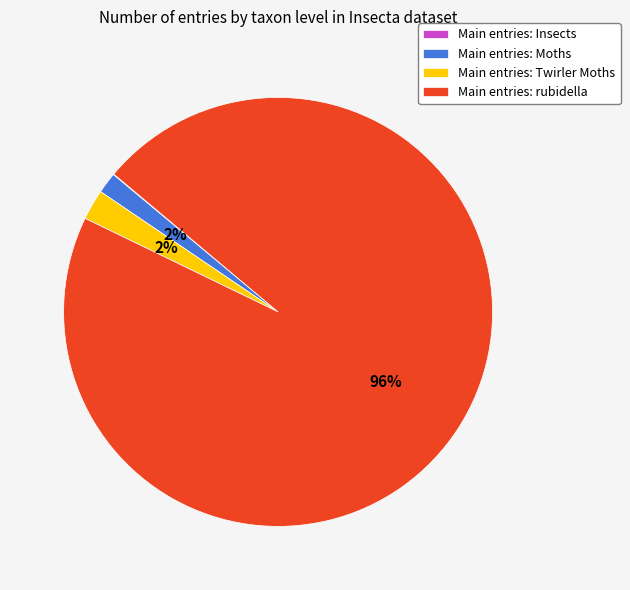

To the nearest percent, what is the combined percentage of Main entries: Twirler Moths and Main entries: Moths?

4%